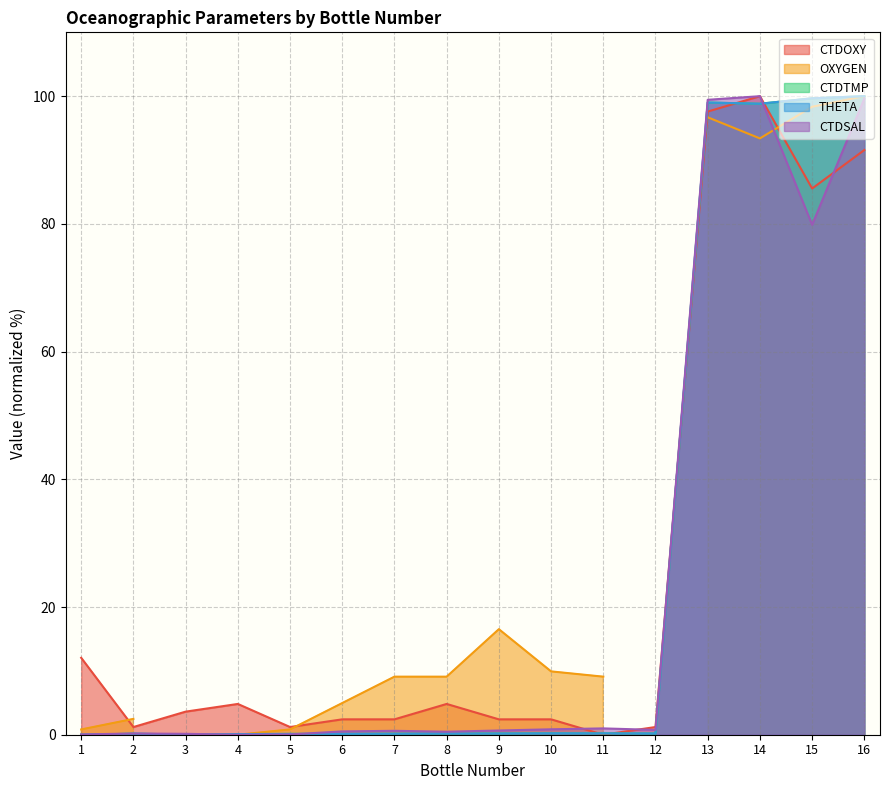

What is the spread (max minus min) of values at 16?

8.4